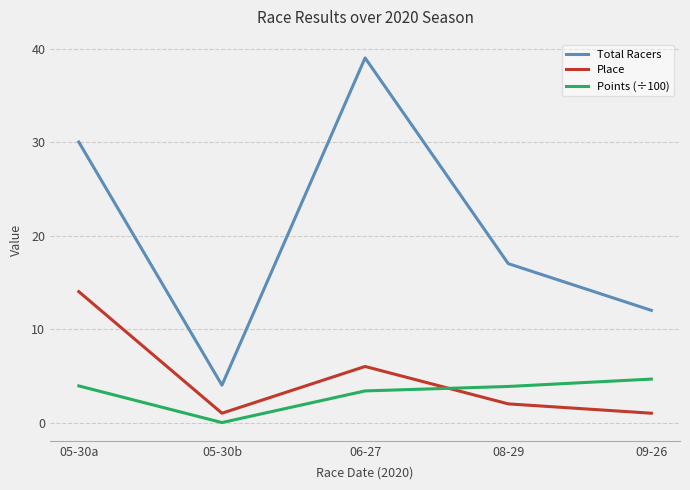

Which series has the widest spread of values?

Total Racers